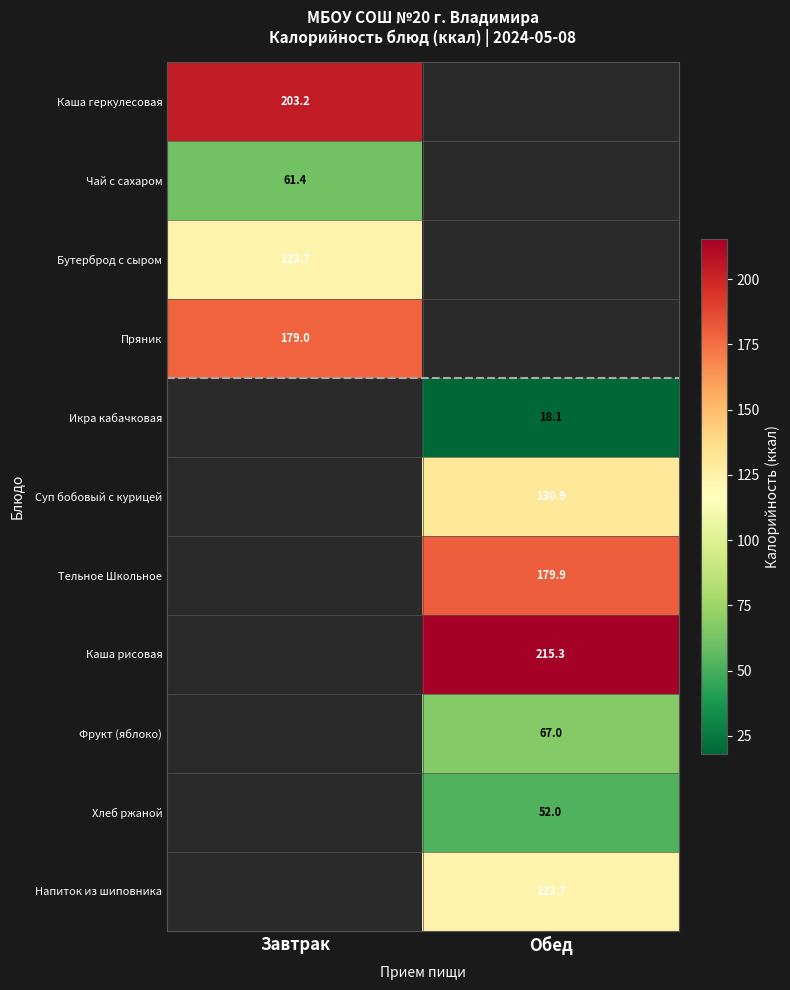

True or false: Напиток из шиповника has a value of 50.2 at Обед.

False